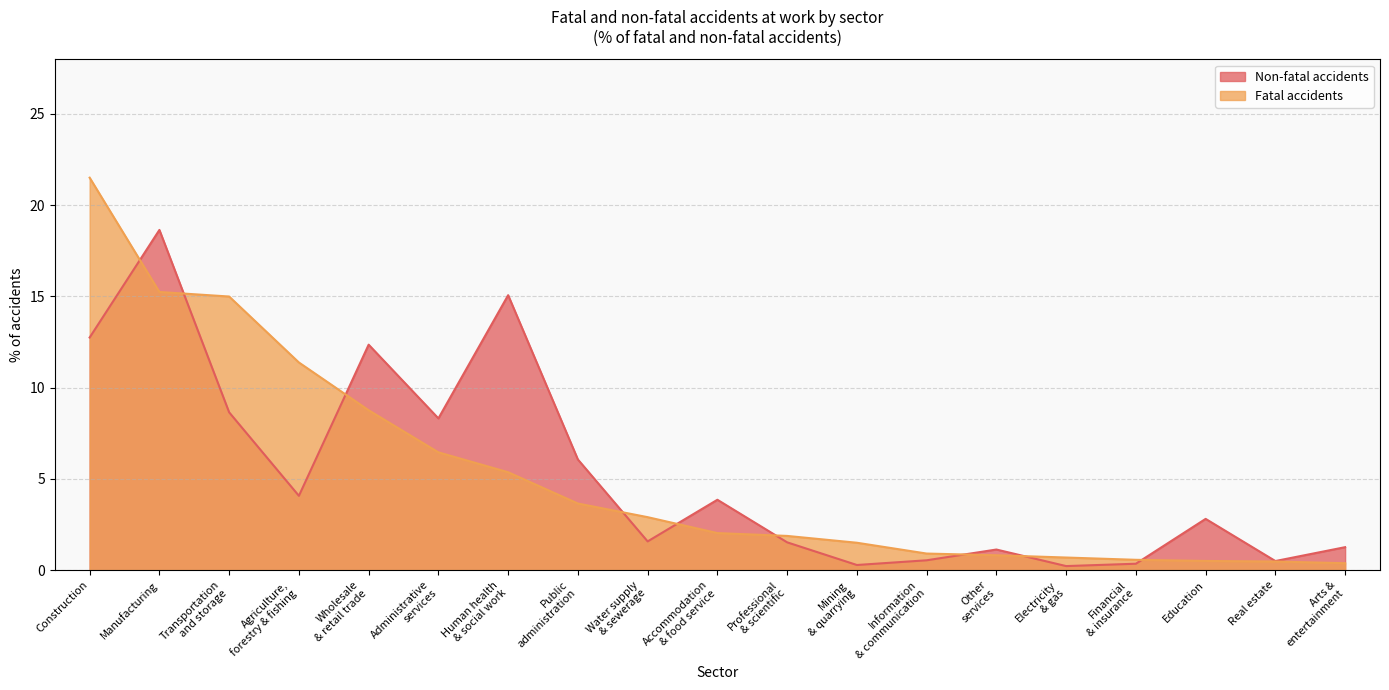

The Fatal accidents series shows 0.4 at Arts &
entertainment. True or false?

True